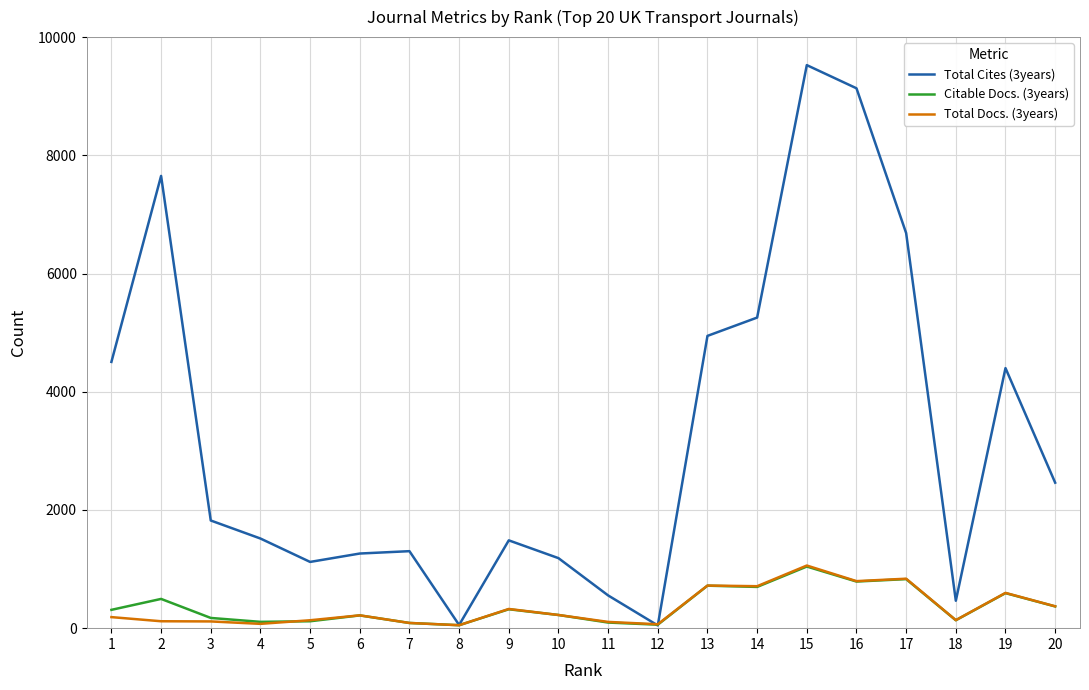

What is the total value across all series at 14?

6664